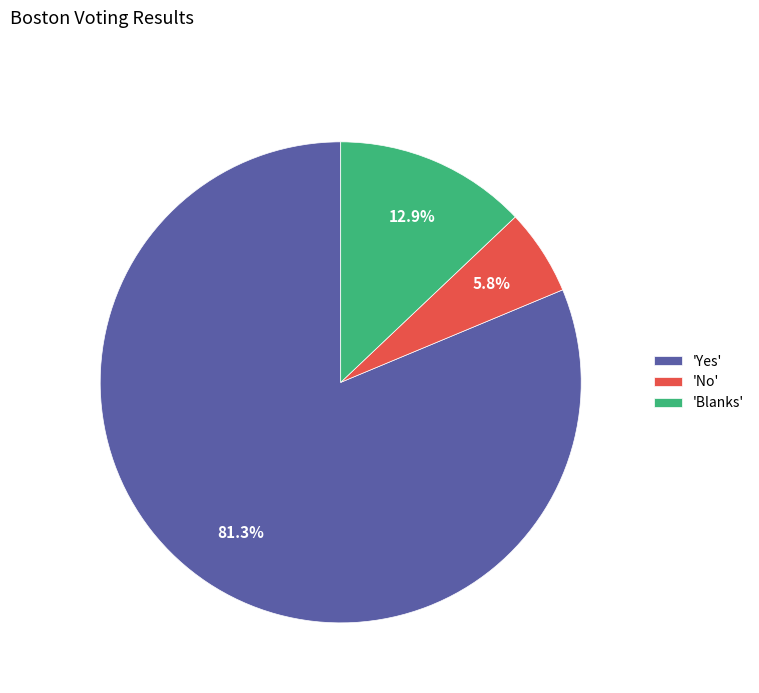

Which has a higher value, 'No' or 'Yes'?

'Yes'